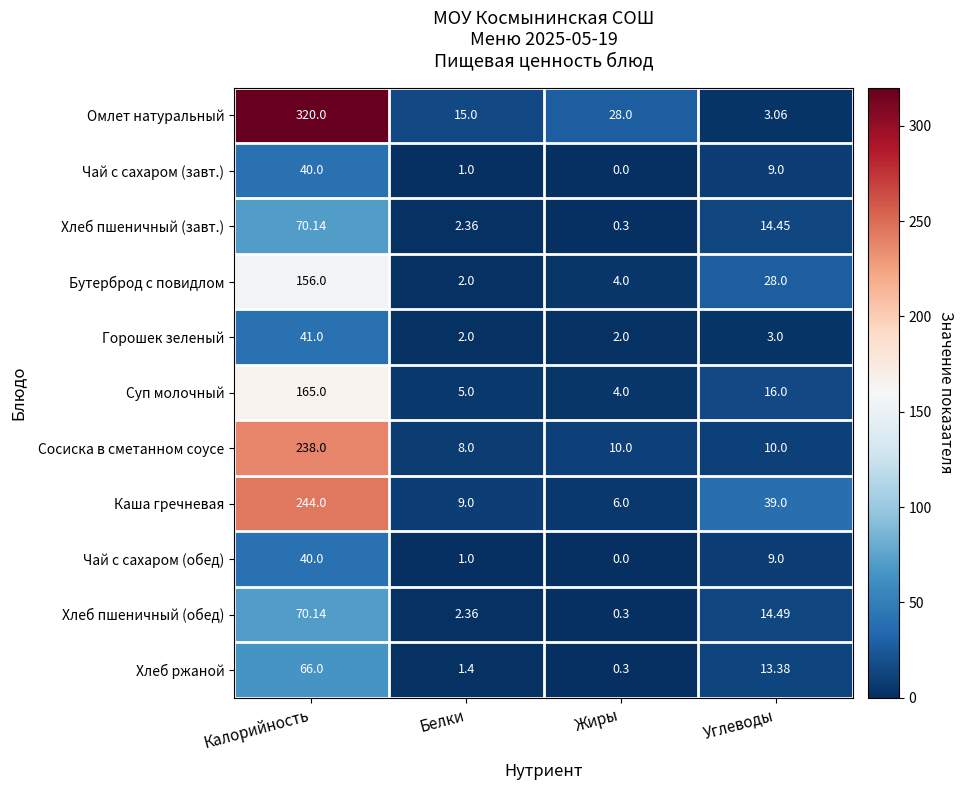

Rank the categories by Каша гречневая value from highest to lowest.

Калорийность, Углеводы, Белки, Жиры